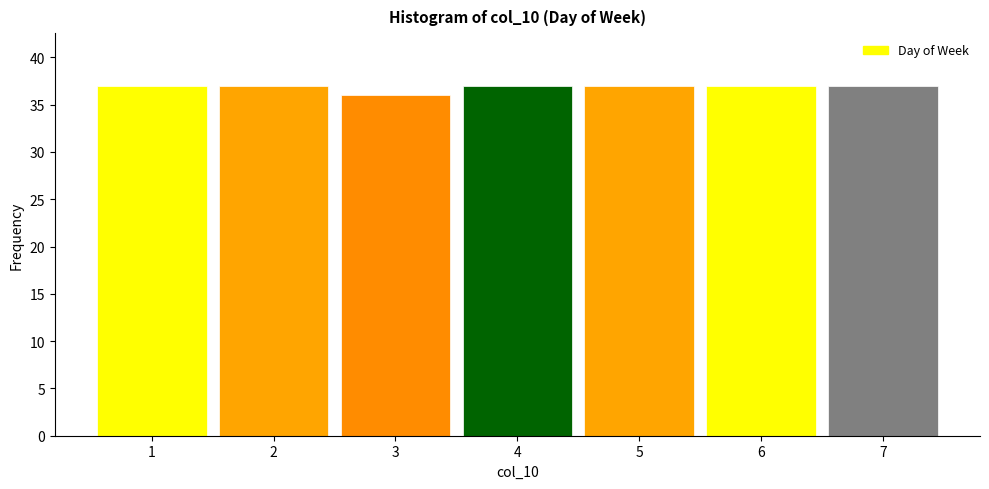

Reading right to left, extract all data points from this chart.

37	37	37	37	36	37	37